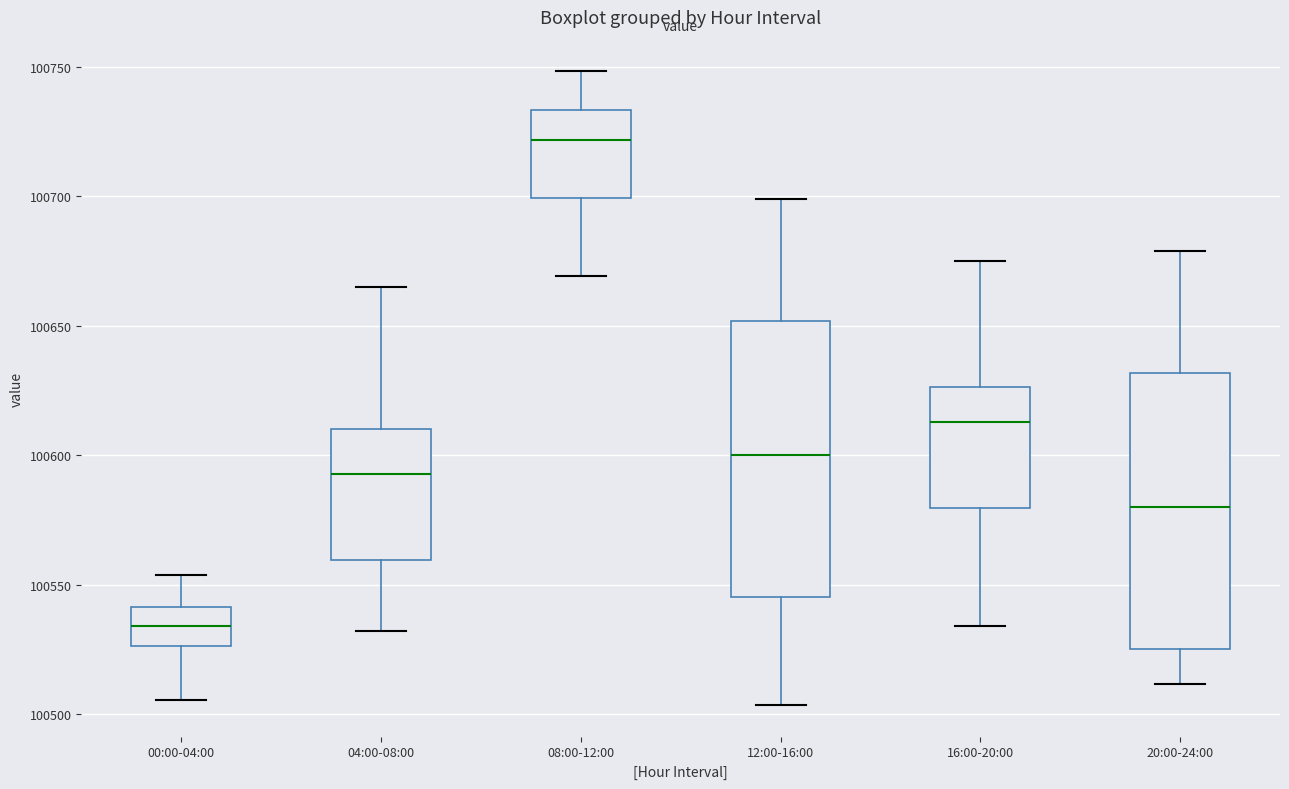

Reading left to right, read every box against the y-axis: the position of its median line, the range the box covers, and the ends of its whiskers. The values are not printed on the chart, so give them approximately, as read against the axis.

00:00-04:00: median 100535, box 100525 to 100540, whiskers 100505 to 100555
04:00-08:00: median 100595, box 100560 to 100610, whiskers 100530 to 100665
08:00-12:00: median 100720, box 100700 to 100735, whiskers 100670 to 100750
12:00-16:00: median 100600, box 100545 to 100650, whiskers 100505 to 100700
16:00-20:00: median 100615, box 100580 to 100625, whiskers 100535 to 100675
20:00-24:00: median 100580, box 100525 to 100630, whiskers 100510 to 100680